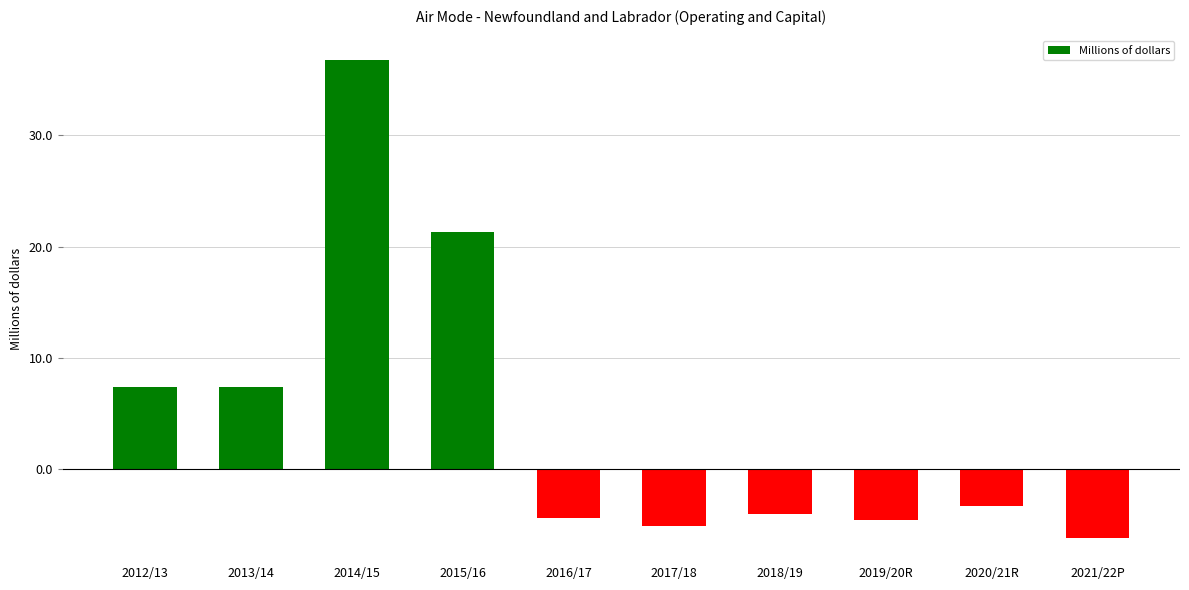

The value at 2018/19 is -1.4. True or false?

False